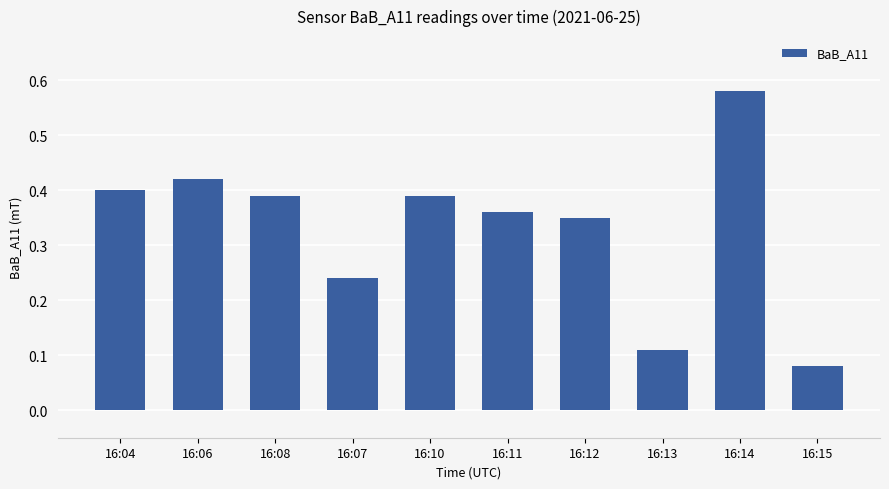

What is the label of the 7th bar from the right?

16:07